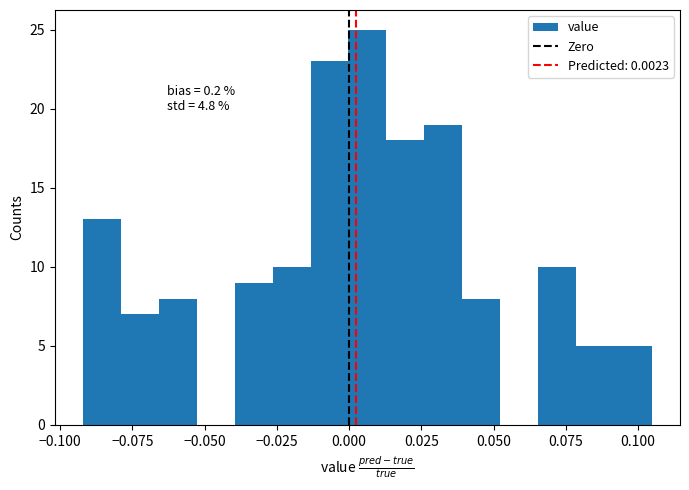

Around what value on the x-axis is the tallest bar? Give the approximate position of its centre, as read against the axis.

0.005